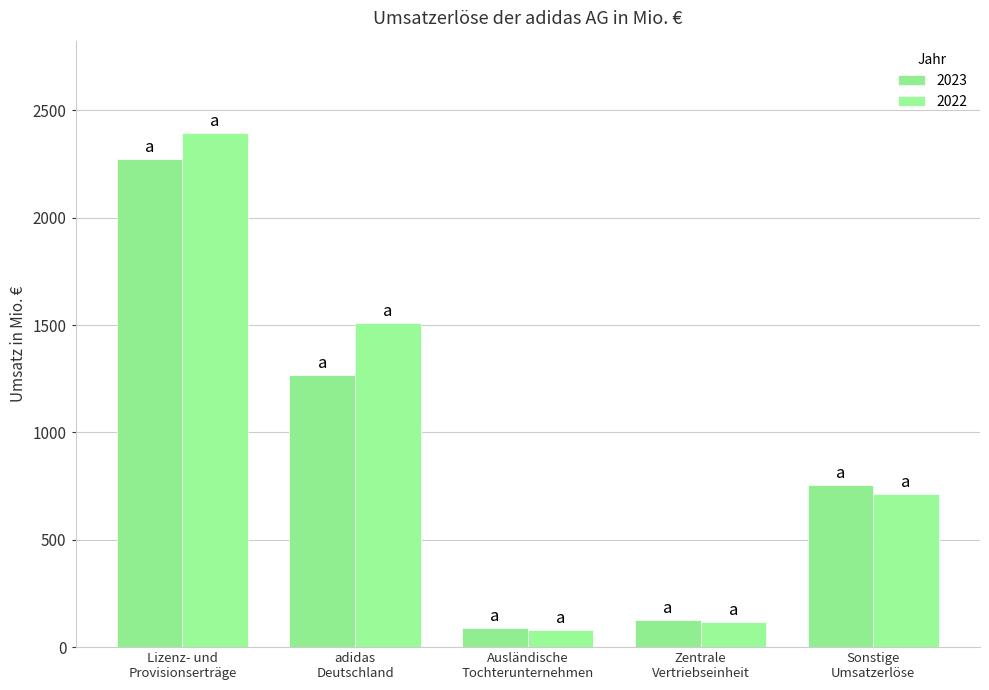

Which has a higher value, Lizenz- und
Provisionserträge or Sonstige
Umsatzerlöse?

Lizenz- und
Provisionserträge